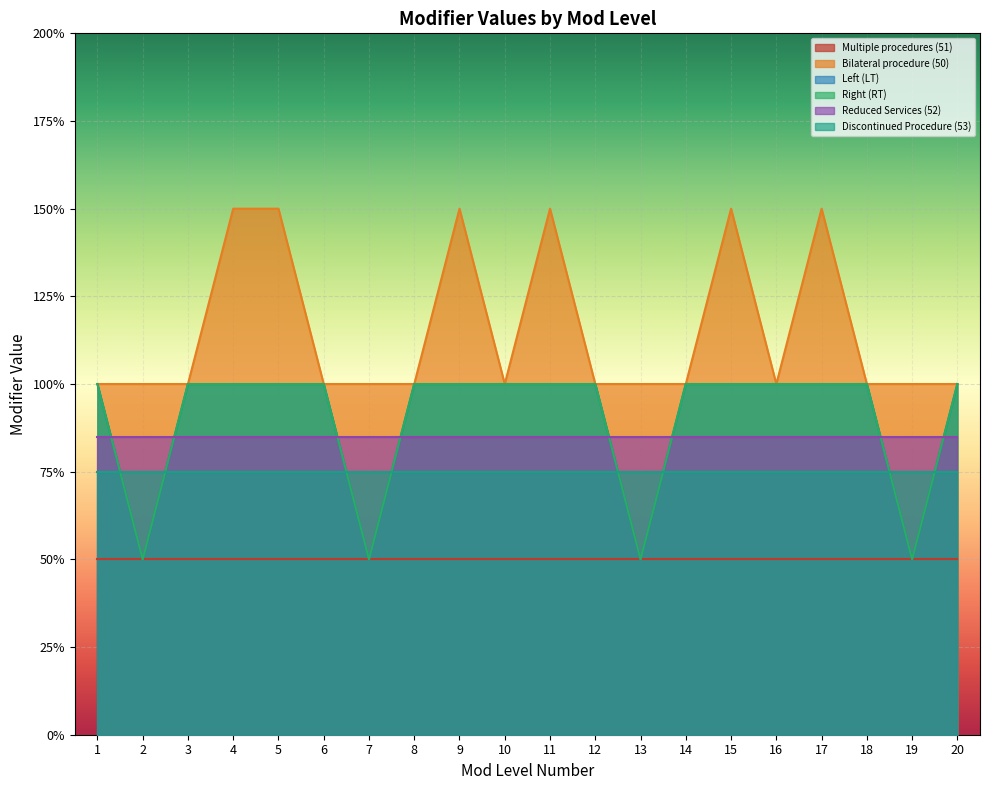

What is the value of the Left (LT) point at the 16th from the left?

1.0